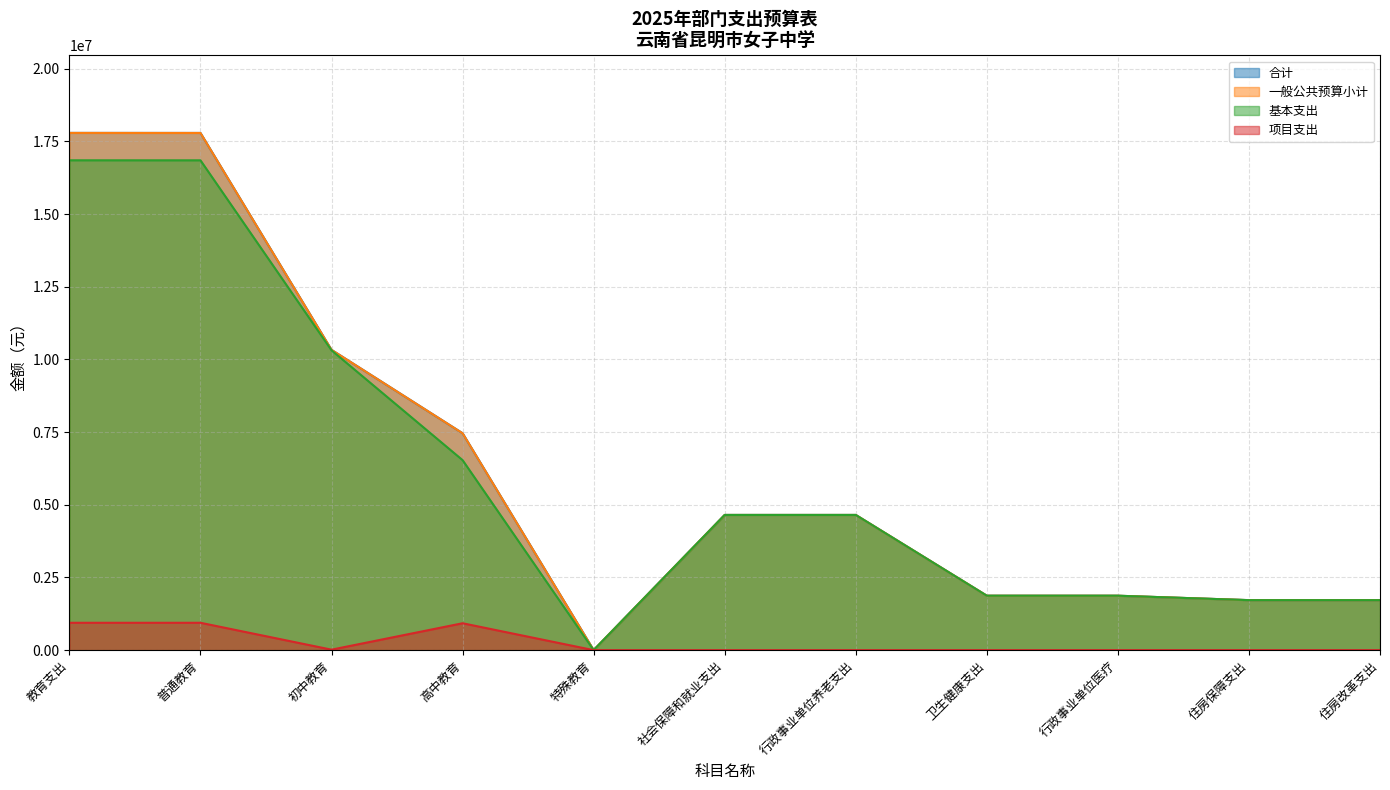

What is the approximate value of 合计 at 初中教育, to the nearest 10?

10330480